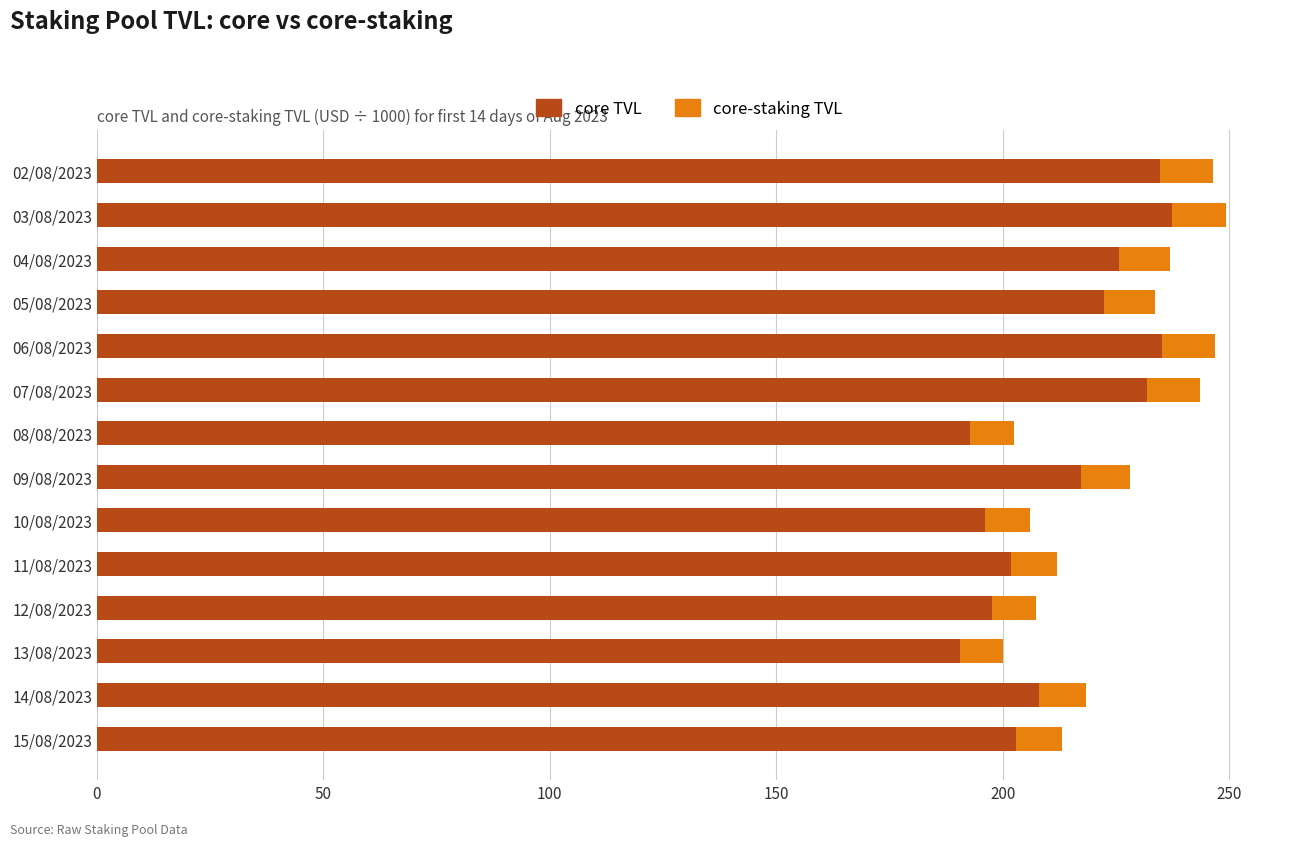

What is the maximum value for core TVL?

237.3